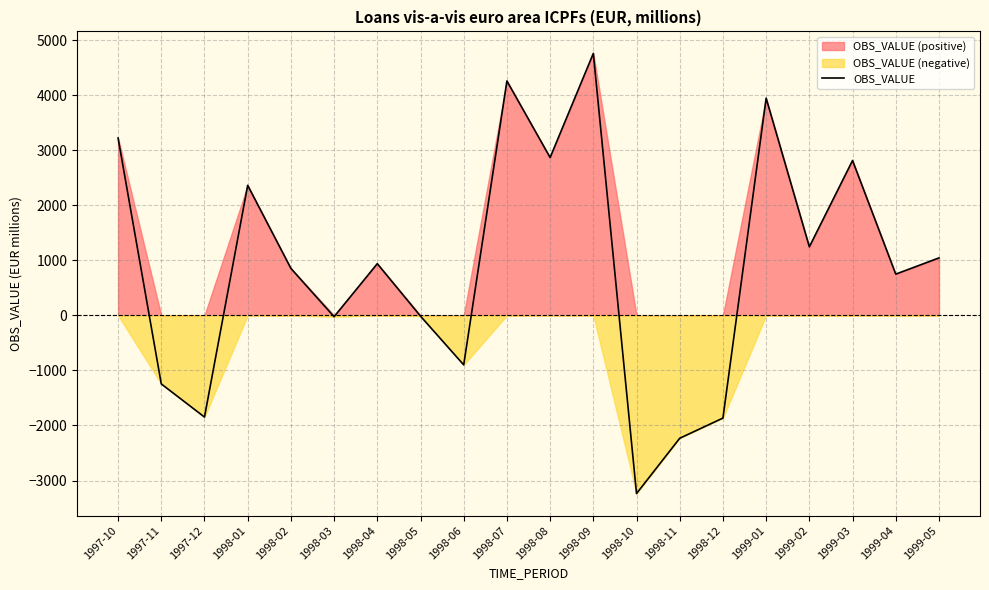

Is it true that the value at 1998-12 is -800.3?

False